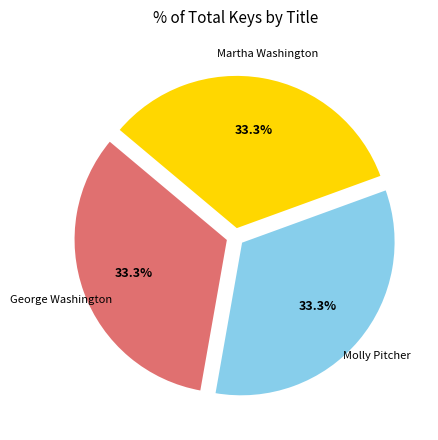

True or false: Martha Washington accounts for 41% of the total.

False